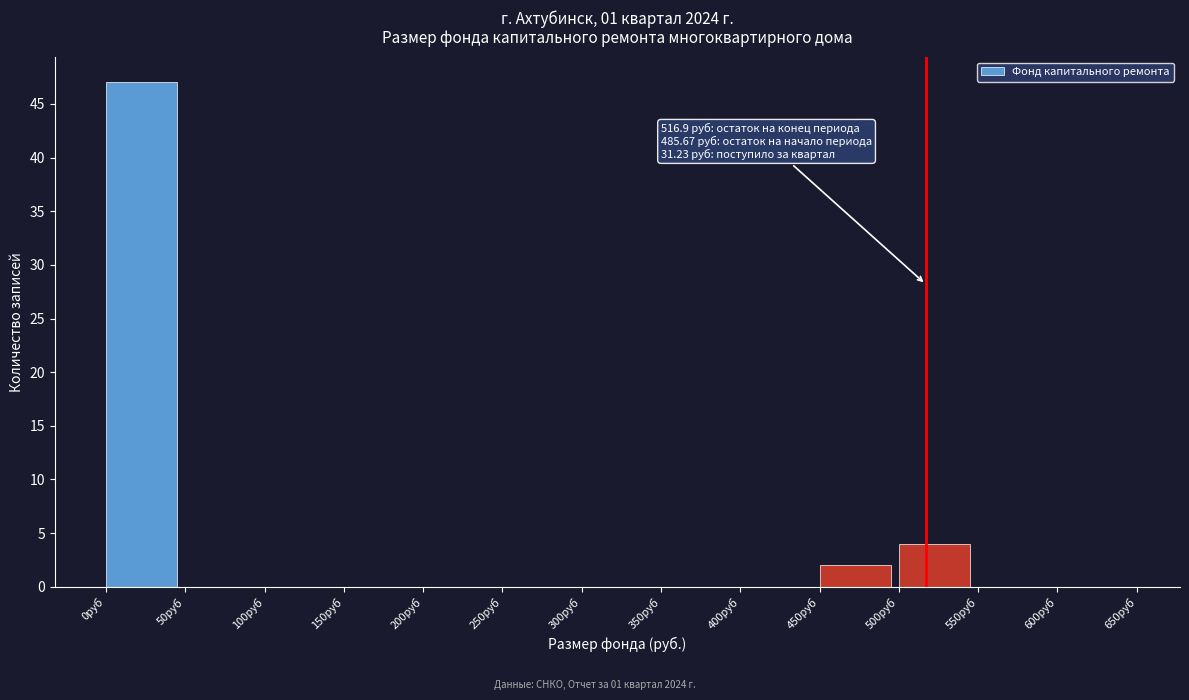

Which range on the x-axis has the tallest bar?

0 to 50